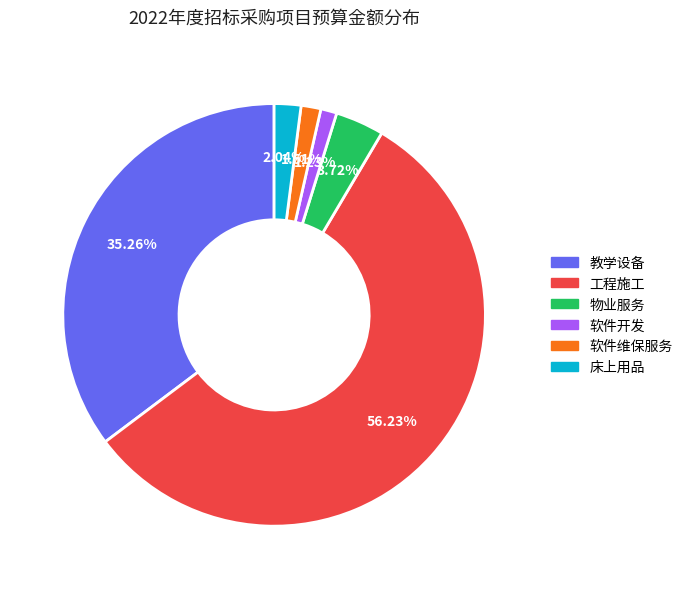

Approximately how many times larger is the value at 软件维保服务 compared to 物业服务?

0.4